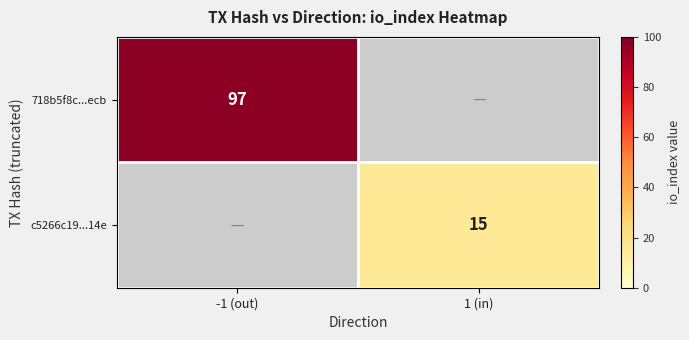

Is it true that c5266c19...14e equals 27 at 1 (in)?

False